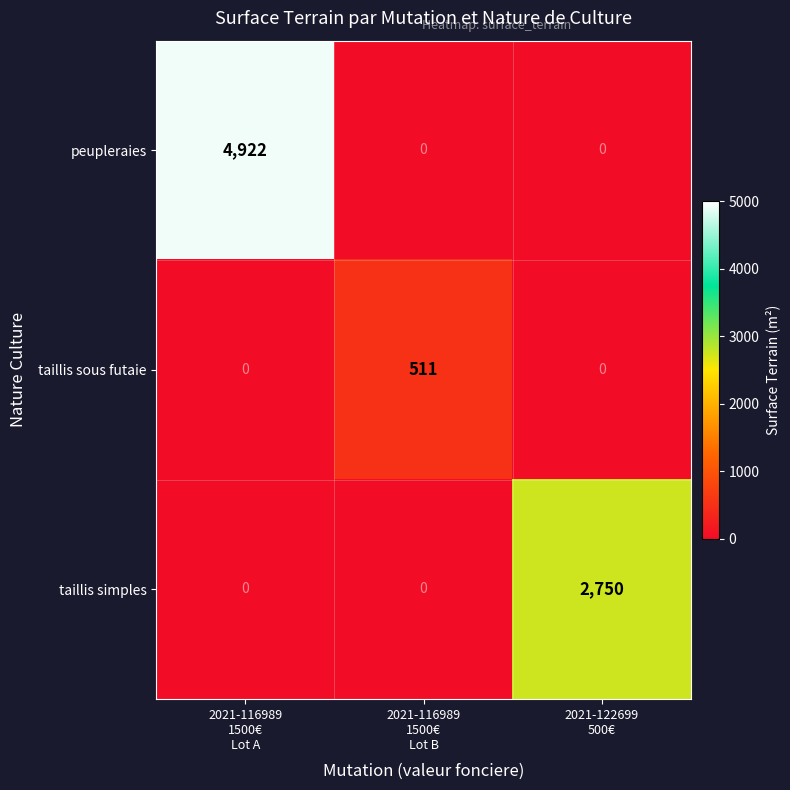

Rank the series by their maximum value, from highest to lowest.

peupleraies, taillis simples, taillis sous futaie